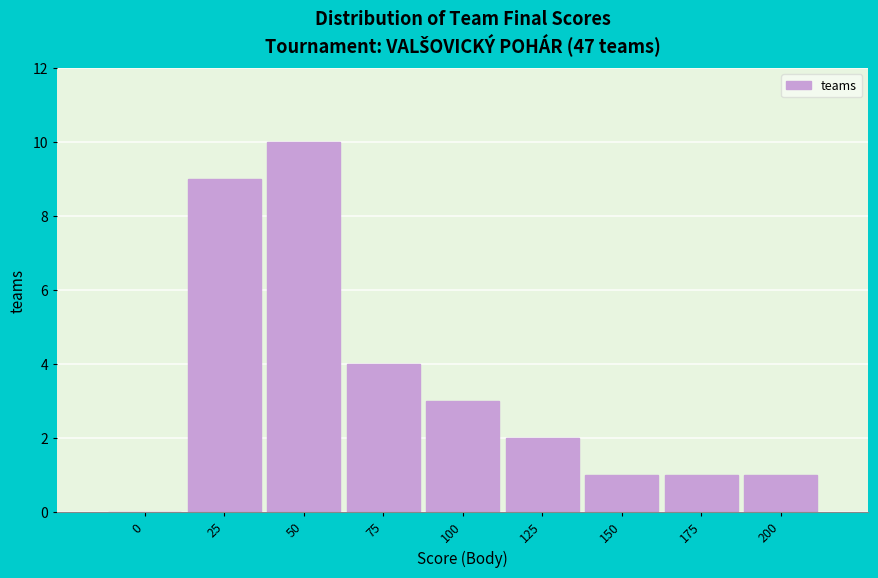

Reading right to left, extract all data points from this chart.

200=1	175=1	150=1	125=2	100=3	75=4	50=10	25=9	0=0